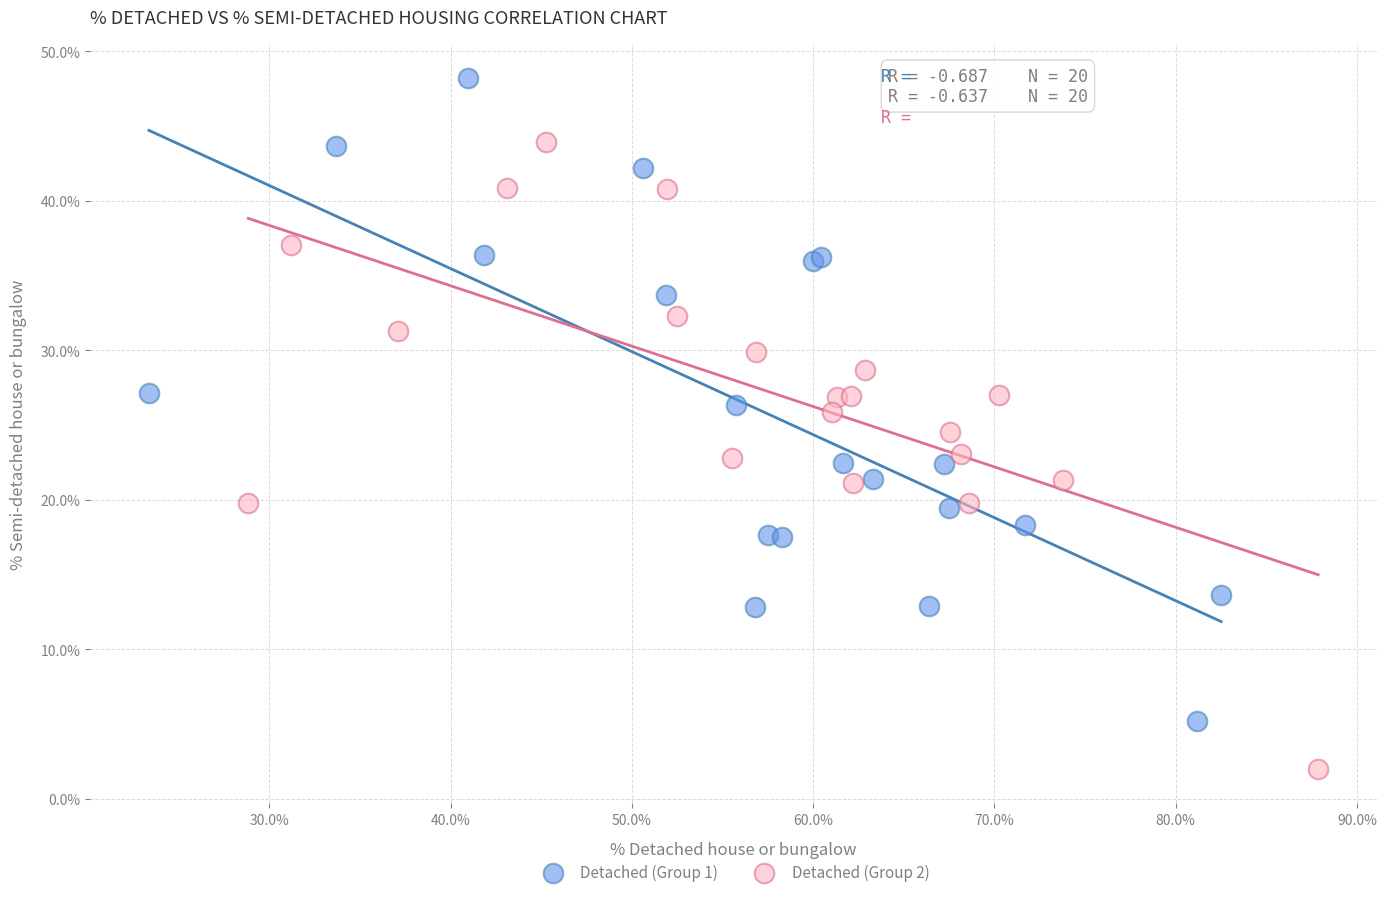

Which series reaches the maximum Y coordinate?

Detached (Group 1)